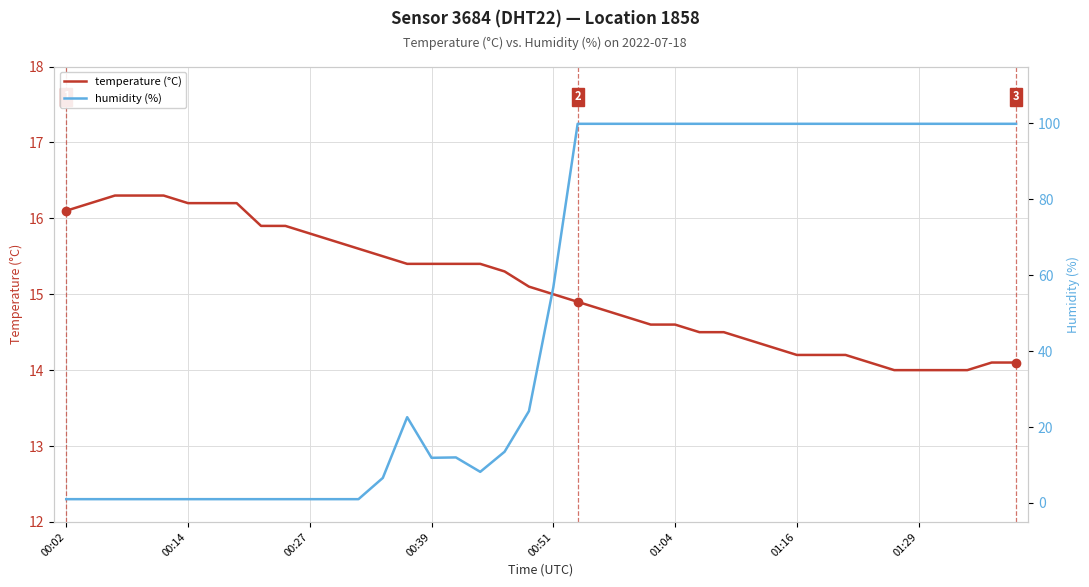

What is the greatest value displayed?

99.9